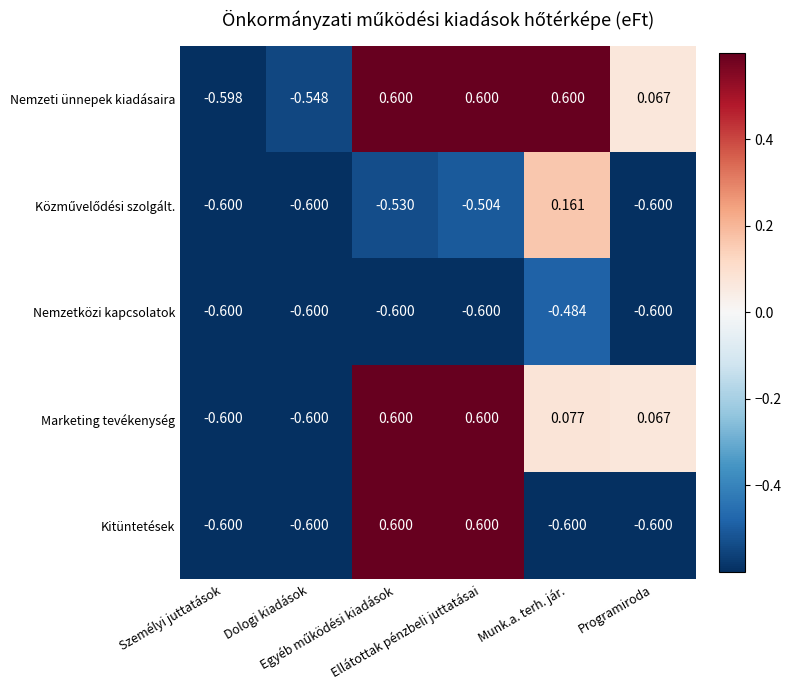

Count the number of data series in this chart.

5